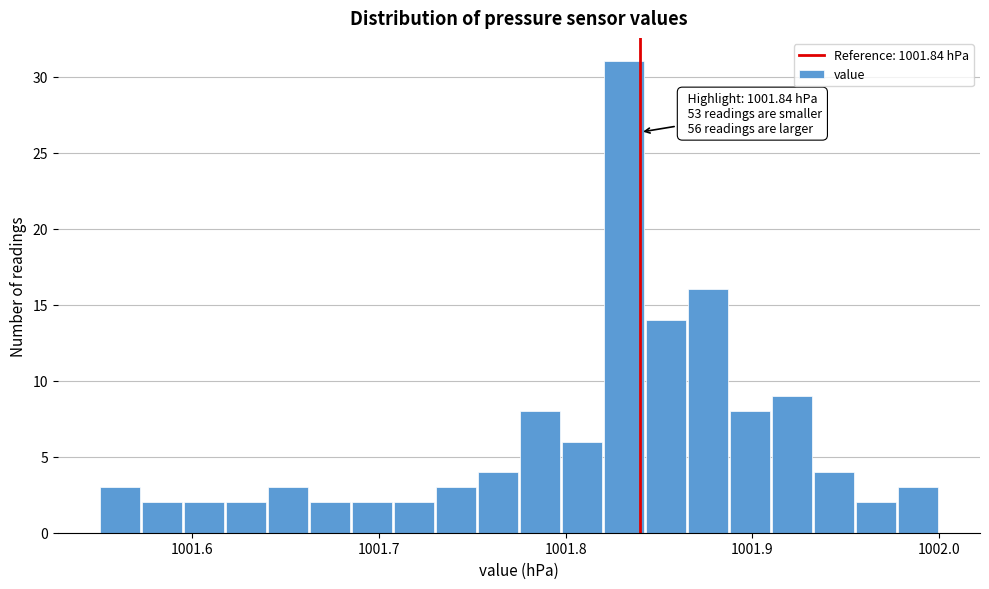

Around what value on the x-axis is the tallest bar? Give the approximate position of its centre, as read against the axis.

1001.83